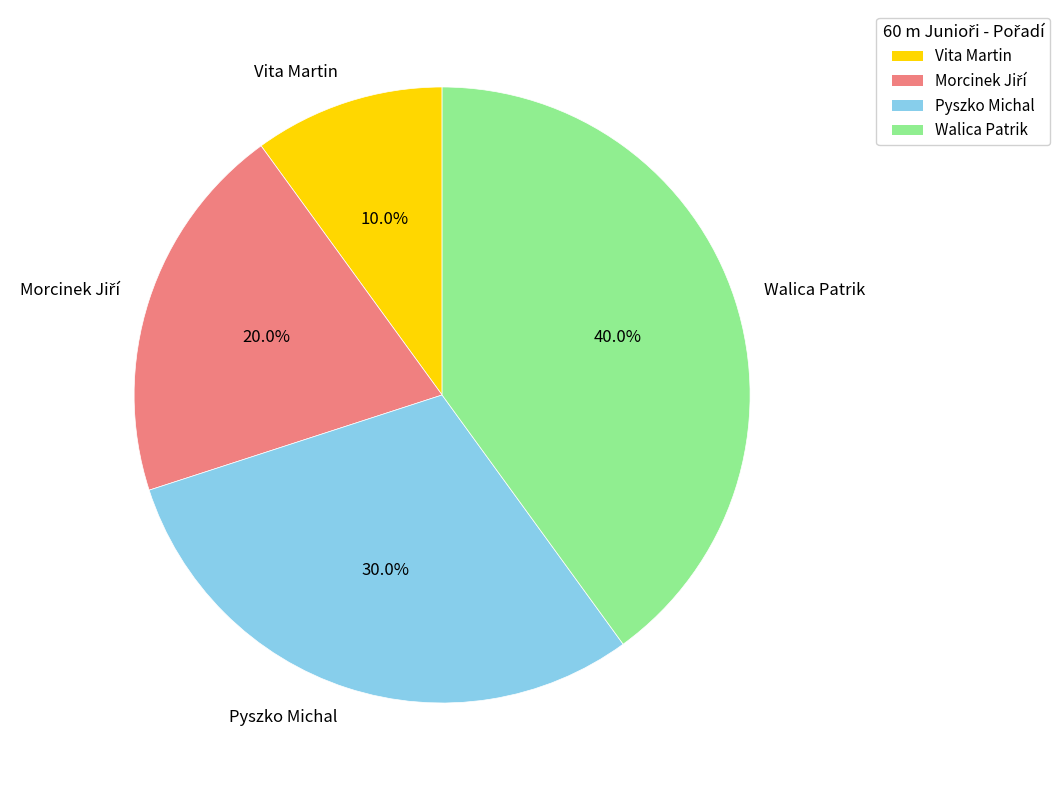

What is the ratio of the value at Walica Patrik to the value at Vita Martin?

4.0